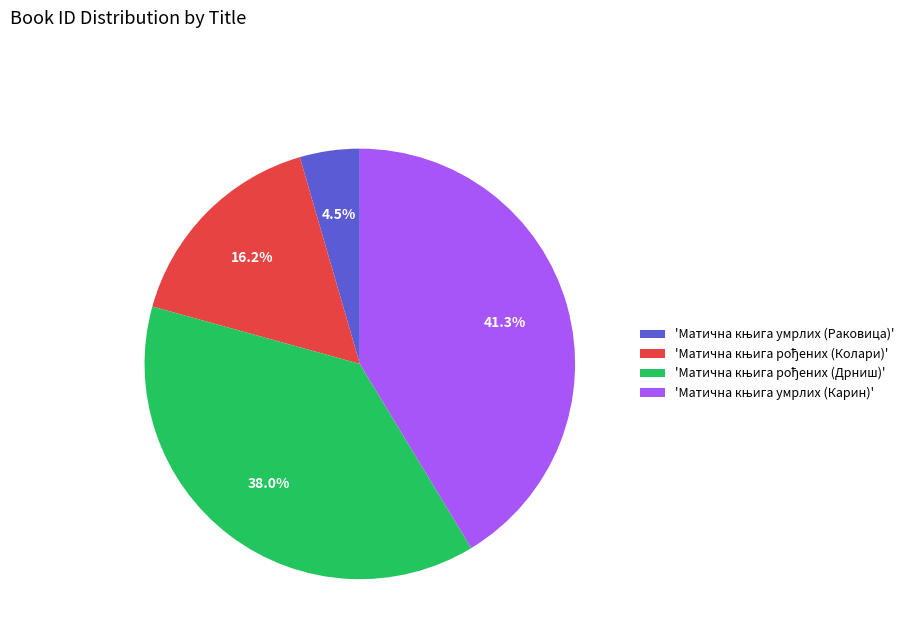

Does any single category account for the majority?

No